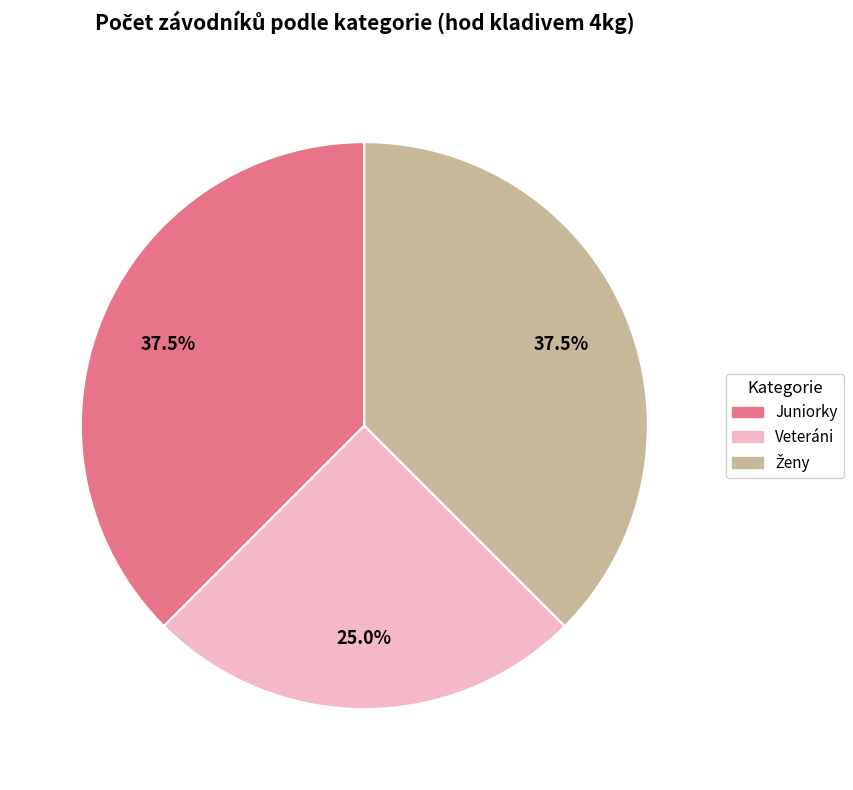

How much of the chart is everything except Veteráni?

75.0%